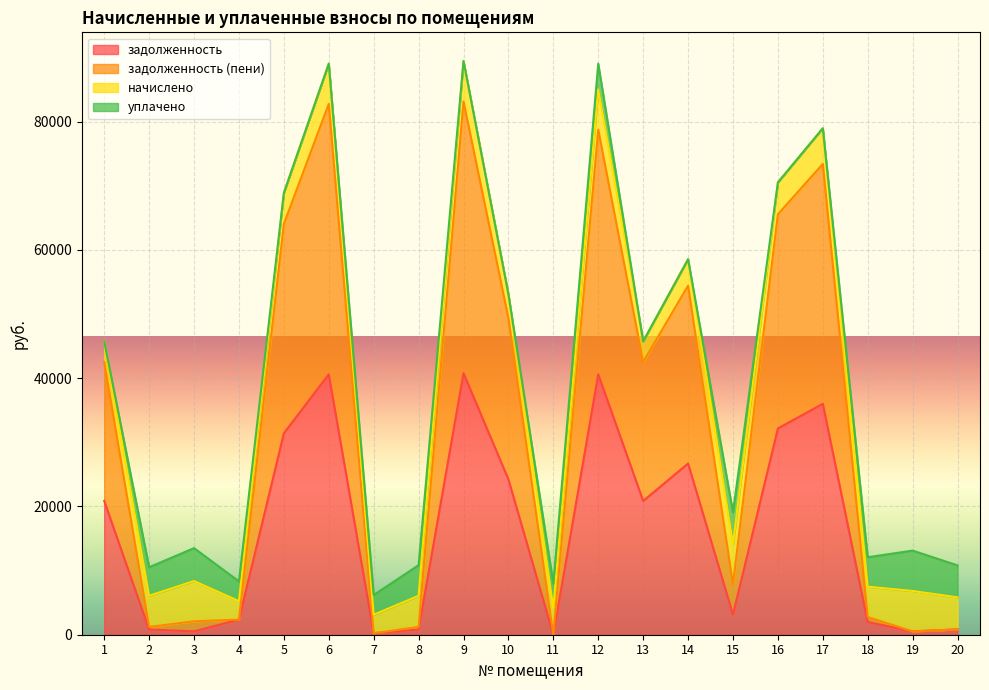

What is the highest value of the задолженность series?

40791.8